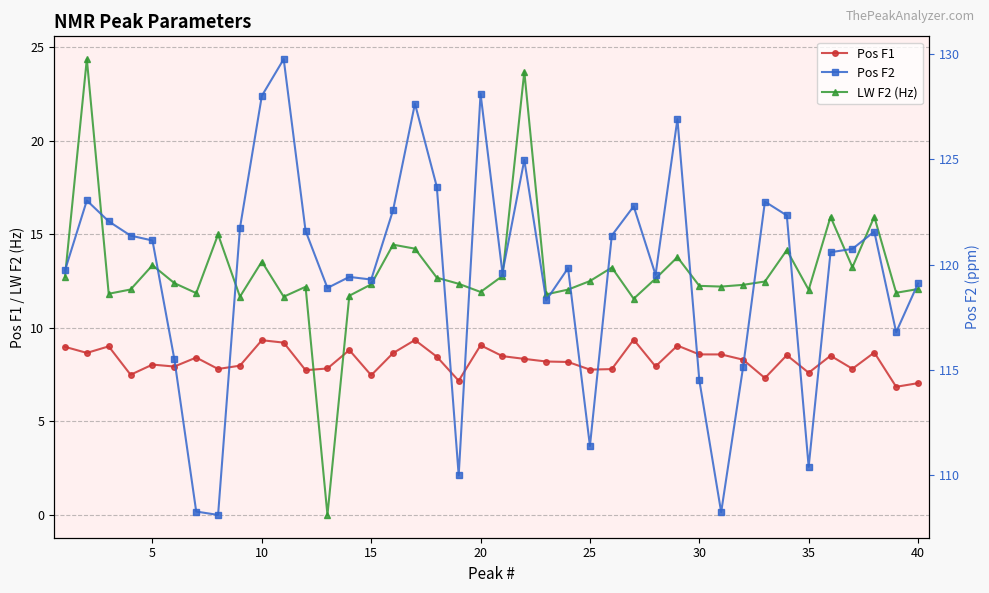

What is the sum of all LW F2 (Hz) values?

521.0